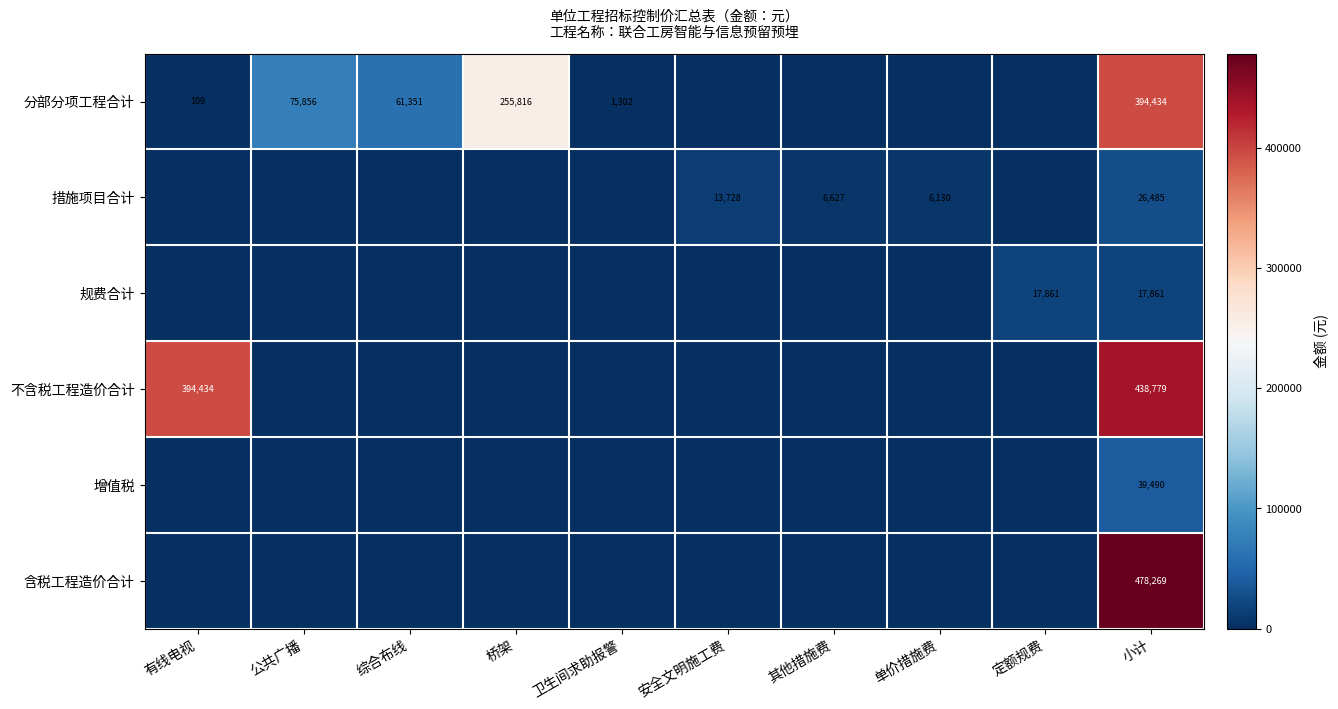

Is the value of 不含税工程造价合计 at 有线电视 greater than the value of 措施项目合计 at 单价措施费?

Yes